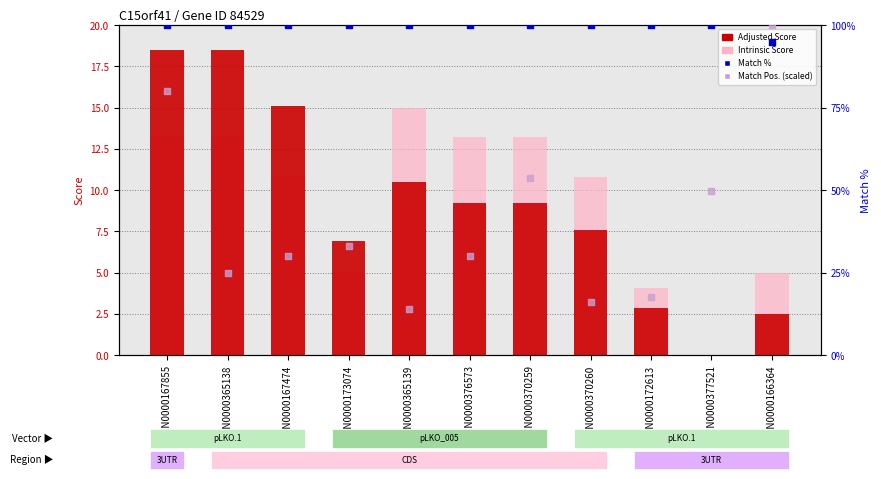

What are all the series names shown in the legend?

Adjusted Score, Intrinsic Score, Match %, Match Position (scaled)